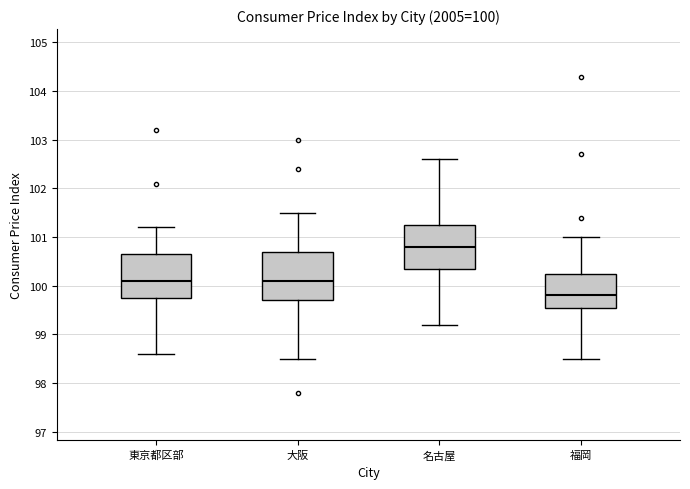

Which box's median line is the highest?

名古屋